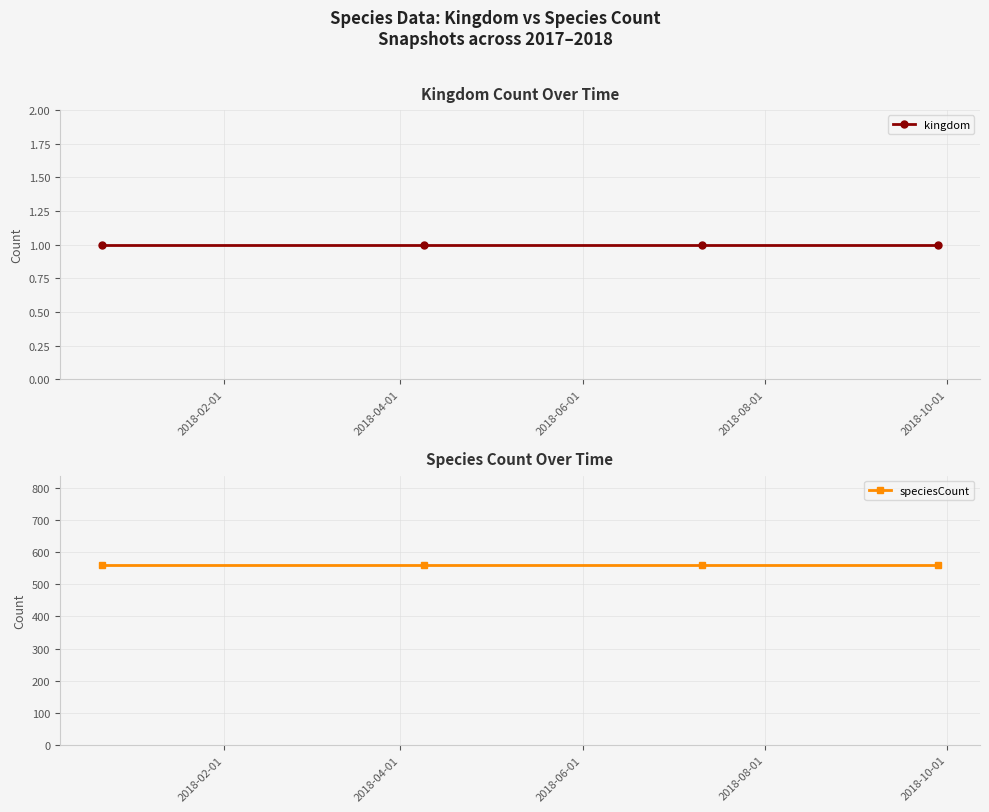

True or false: kingdom has more than 2 points higher than both neighbors.

False